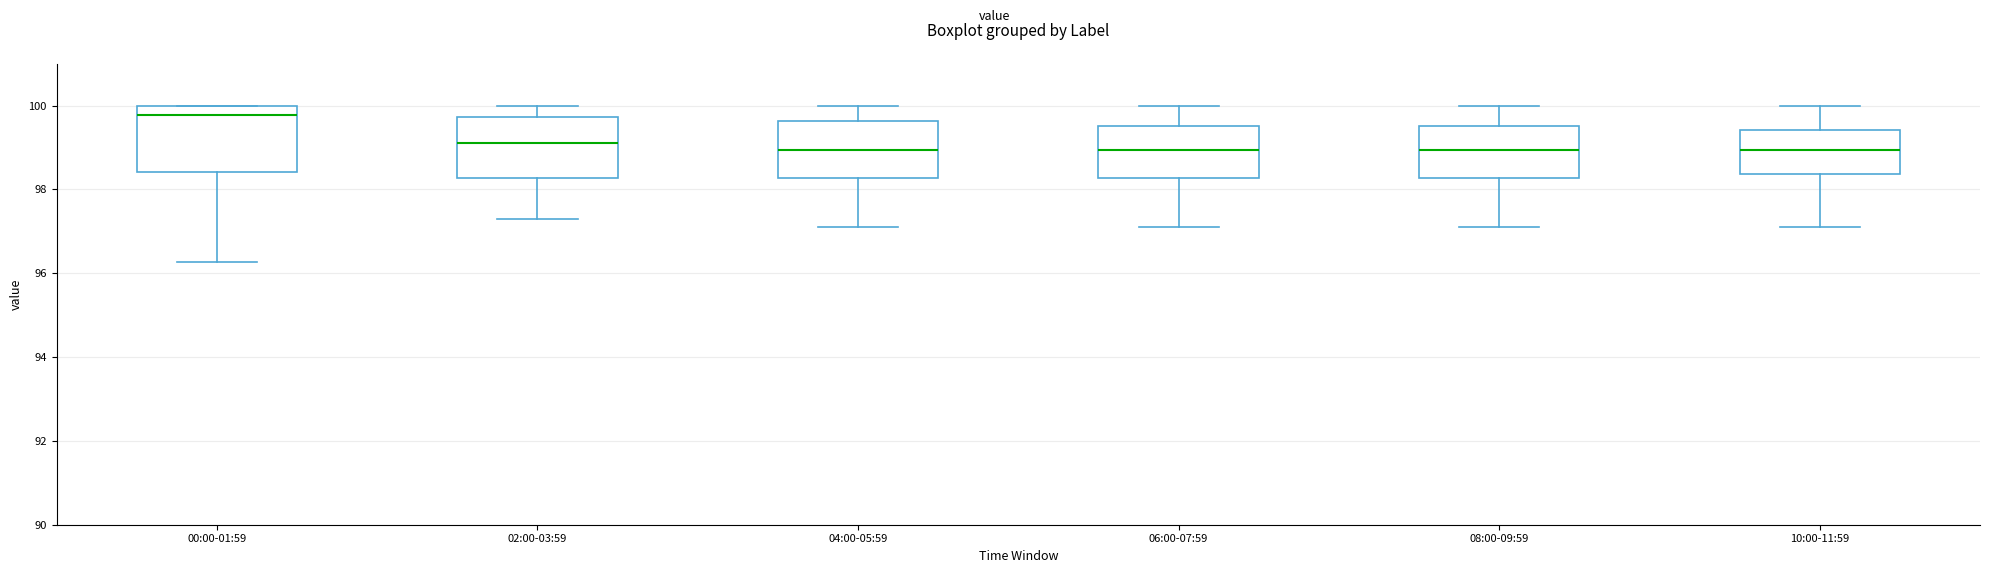

Which box's median line is the highest?

00:00-01:59